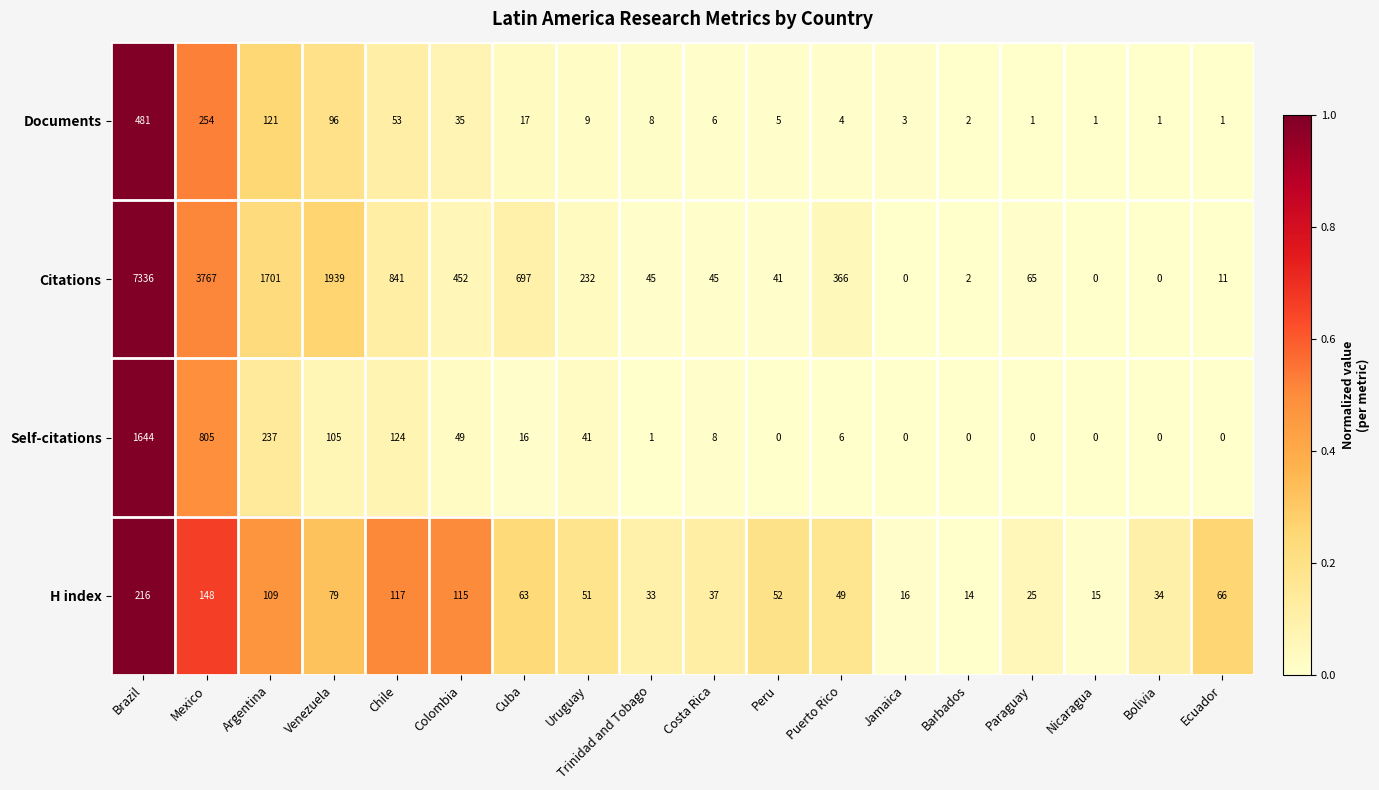

Where is Self-citations nearest to the value 822?

Mexico